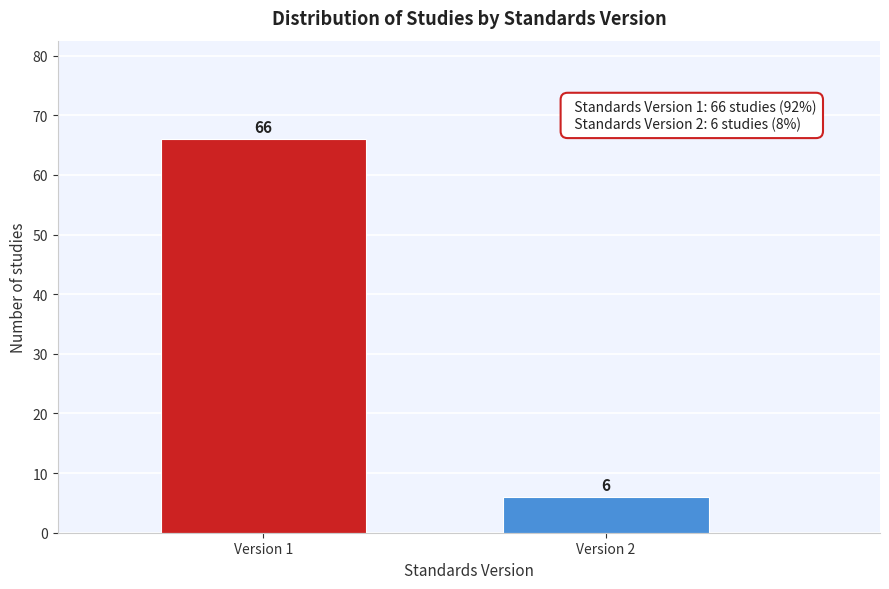

Reading left to right, extract all data points from this chart.

Version 1=66	Version 2=6